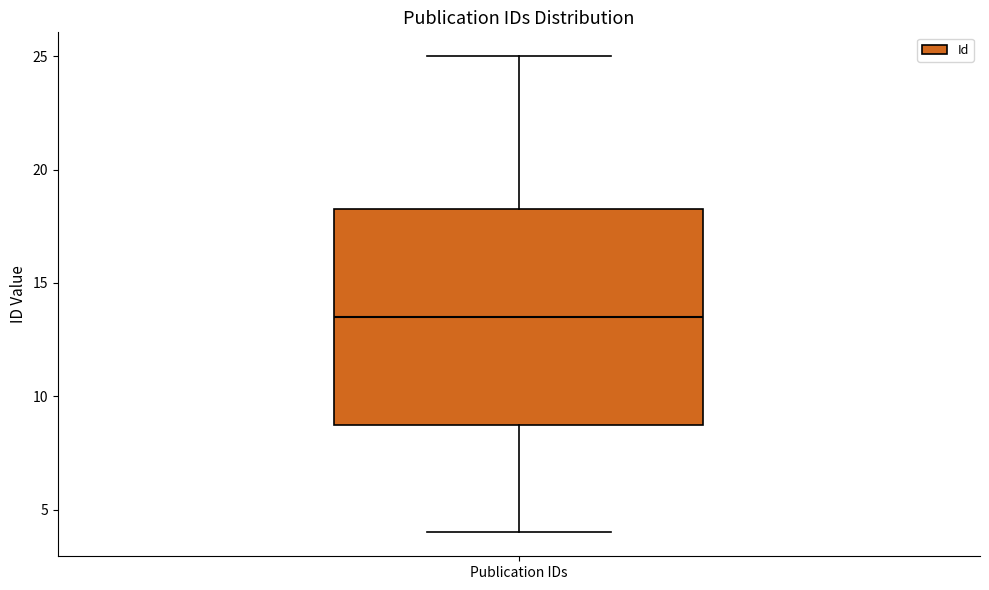

Where is the lower edge of the box for Publication IDs on the y-axis? The values are not printed on the chart, so give them approximately, as read against the axis.

9.0